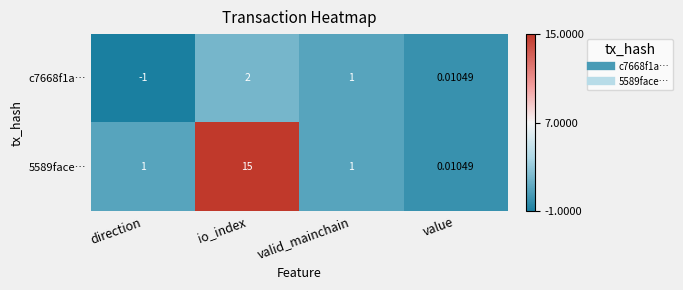

Is the value of 5589face… at direction greater than the value of c7668f1a… at io_index?

No